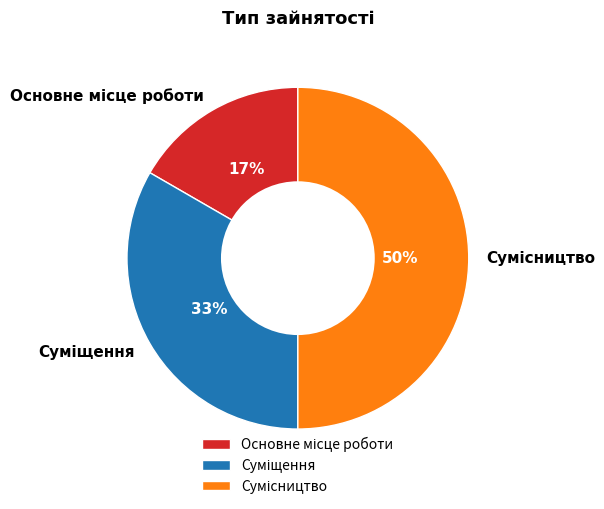

To the nearest percent, what is the average slice percentage?

33%